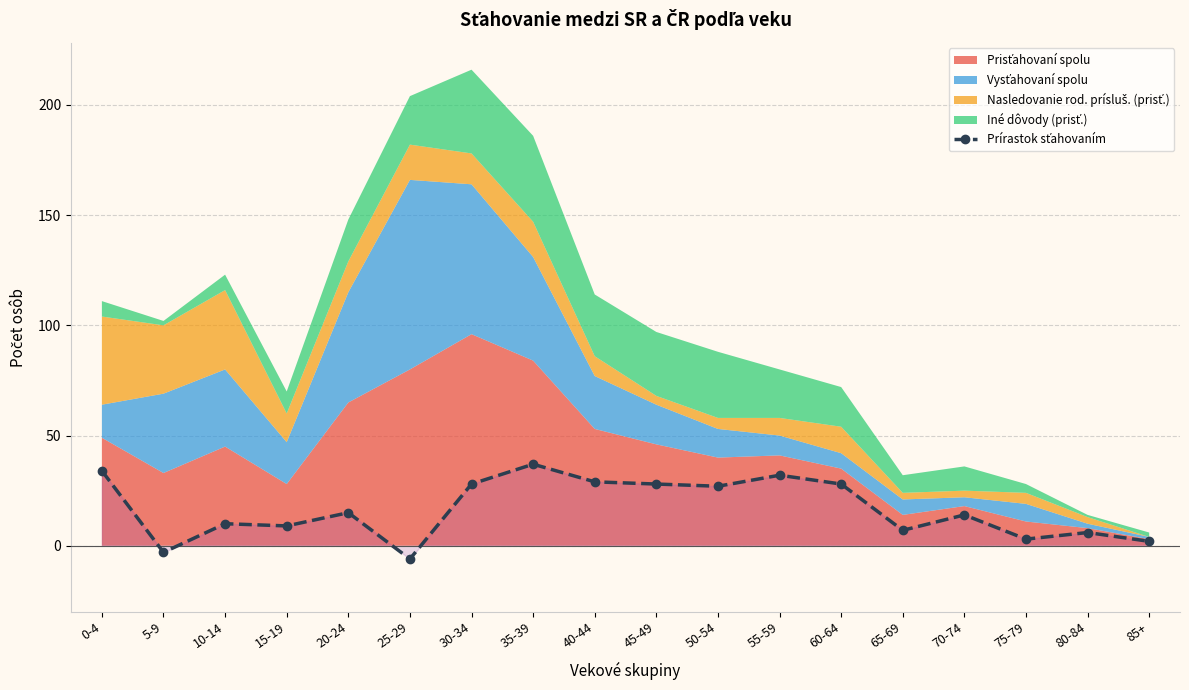

Reading left to right, transcribe all the data shown in this chart.

34	-3	10	9	15	-6	28	37	29	28	27	32	28	7	14	3	6	2